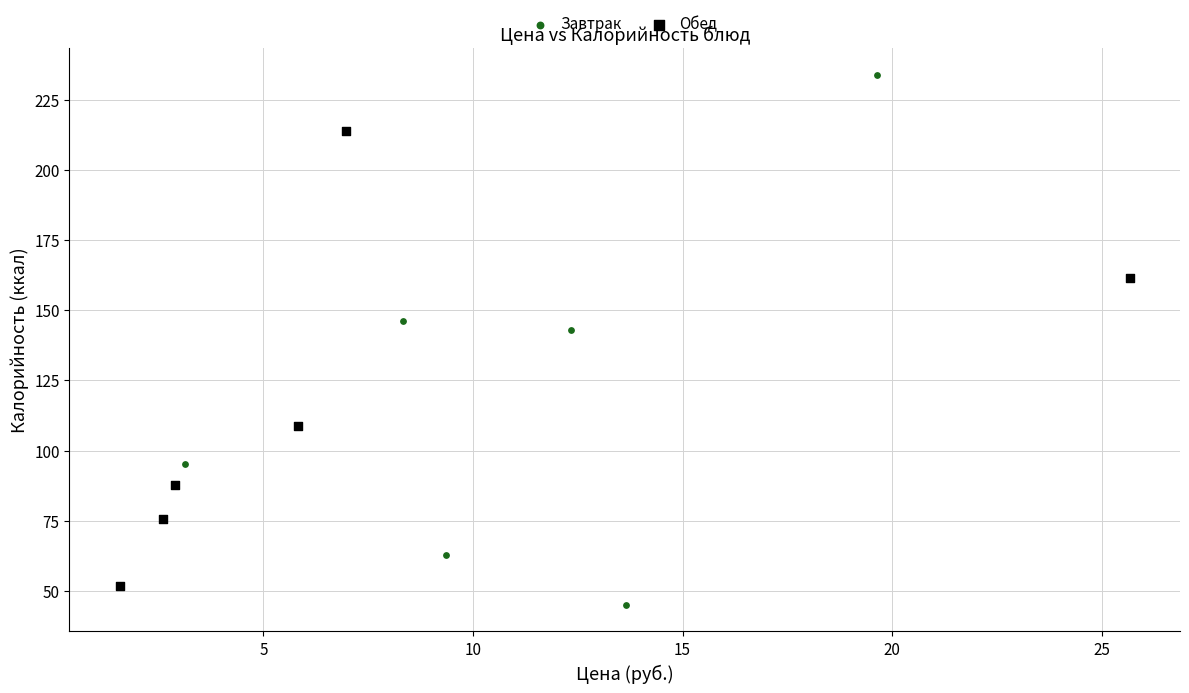

Which series has the largest Y range (max minus min)?

Завтрак